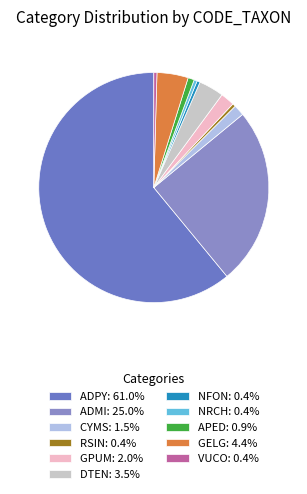

Is it true that GELG is 4% of the pie?

True